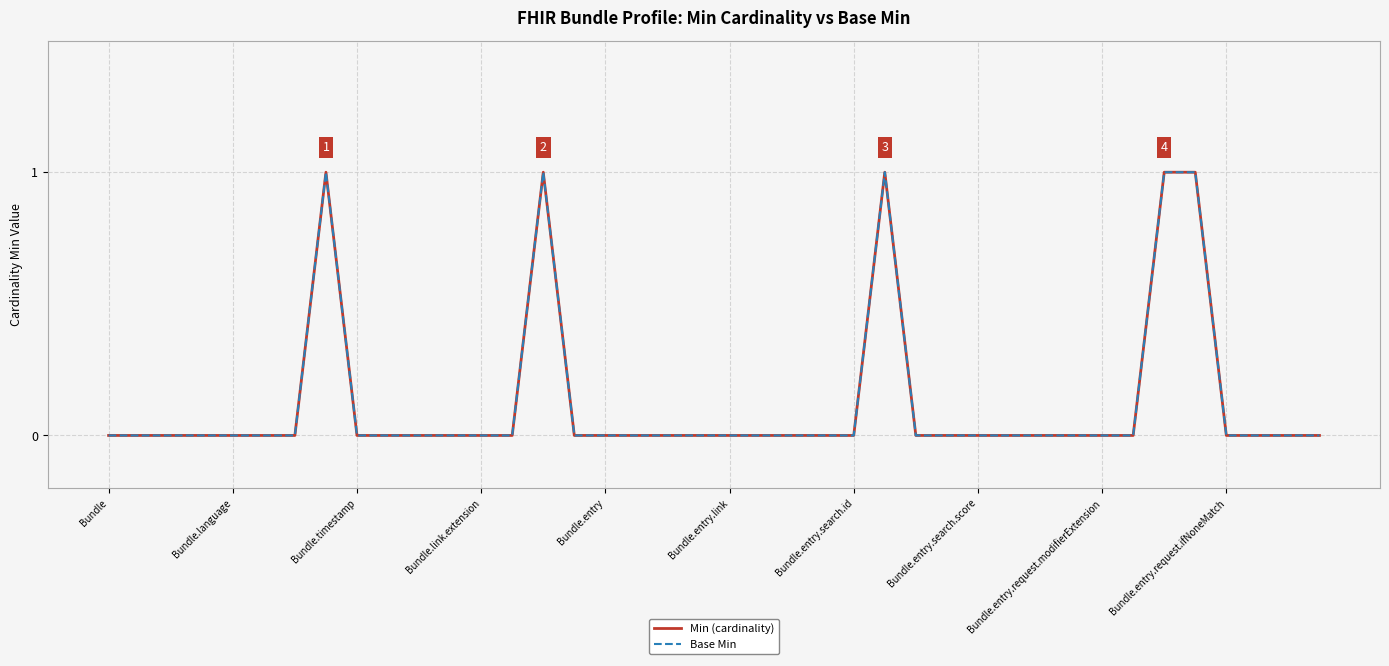

What is the difference between the second highest and second lowest values in the Base Min series?

1